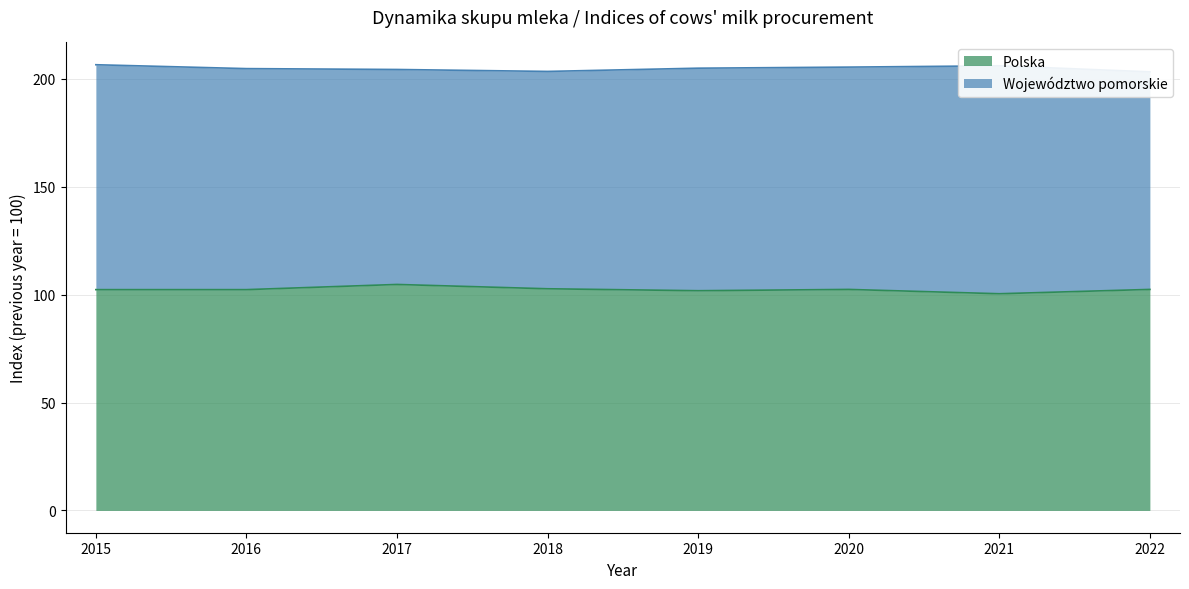

What is the change in value from 2017 to 2018?

-2.0